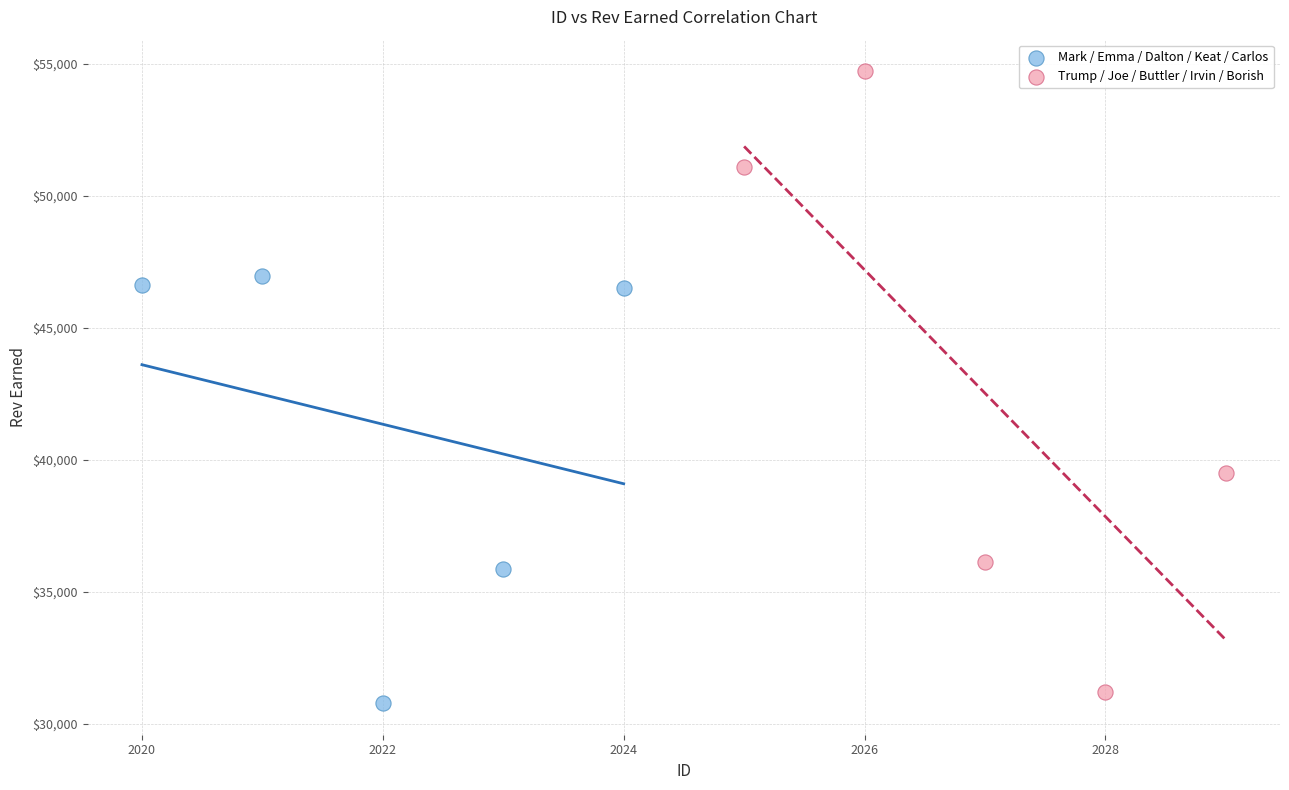

Which series contains the highest Y value?

Trump / Joe / Buttler / Irvin / Borish